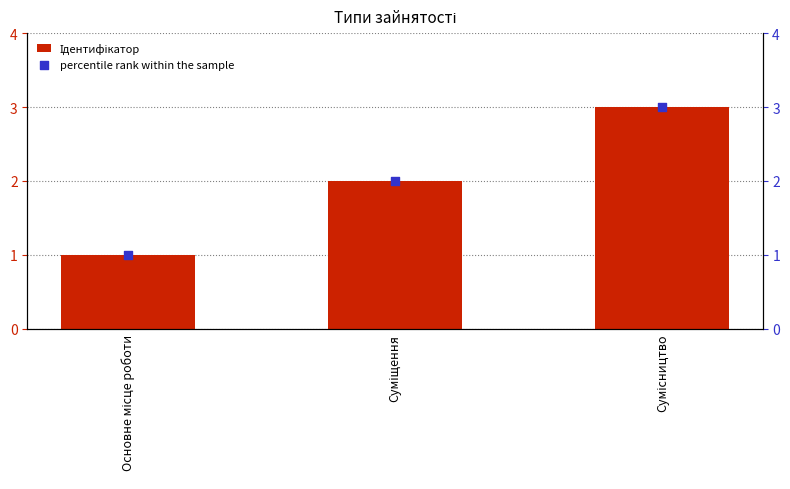

Which series contains the highest Y value?

Ідентифікатор